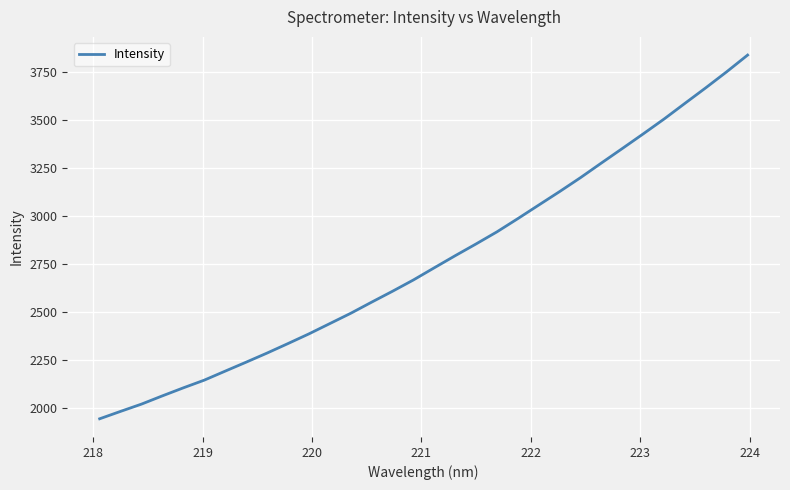

What is the smallest value displayed?

1941.4